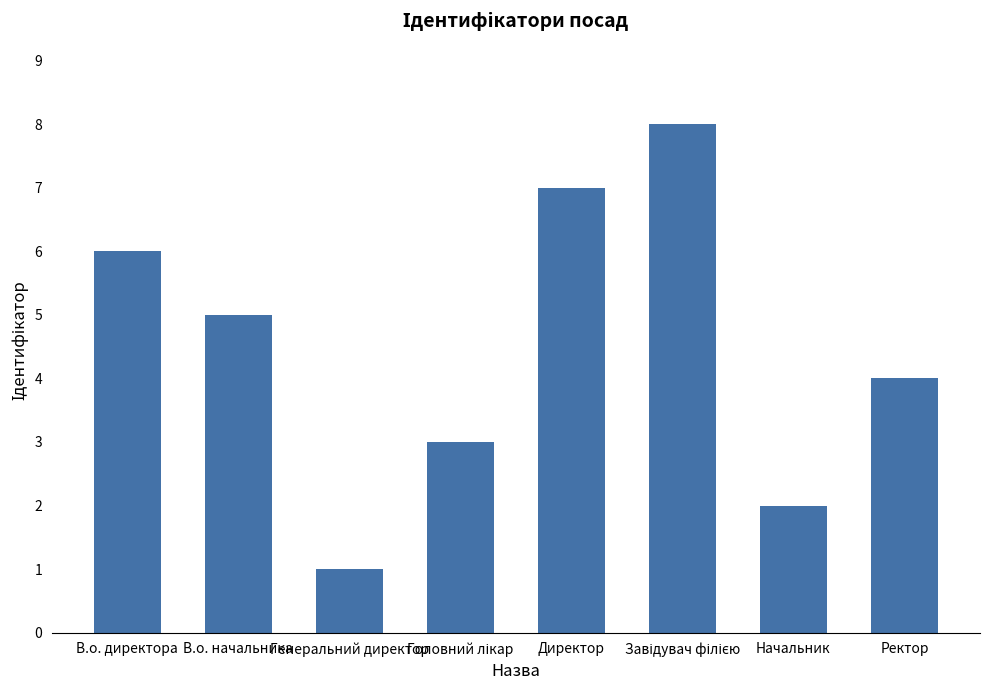

How many values are below 5?

4